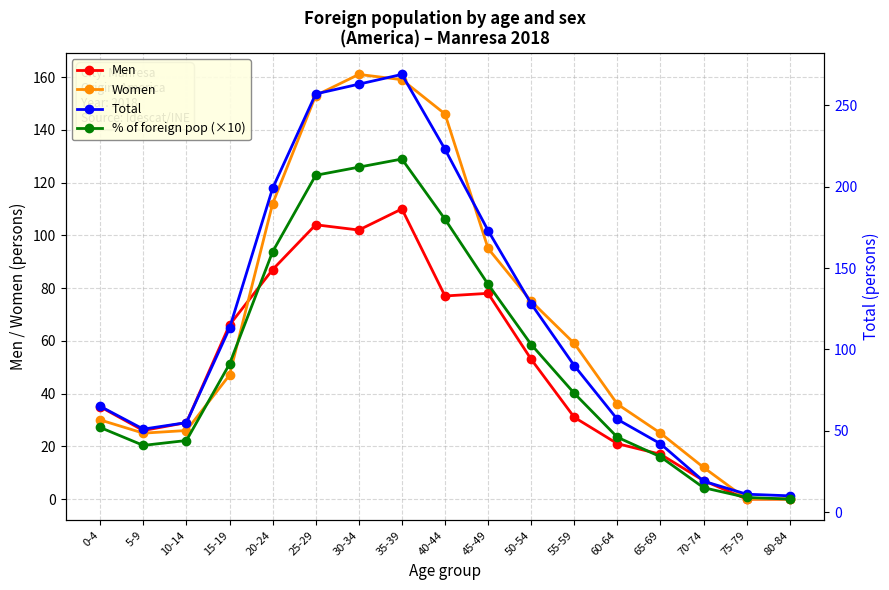

What is the average value of the Women series?

68